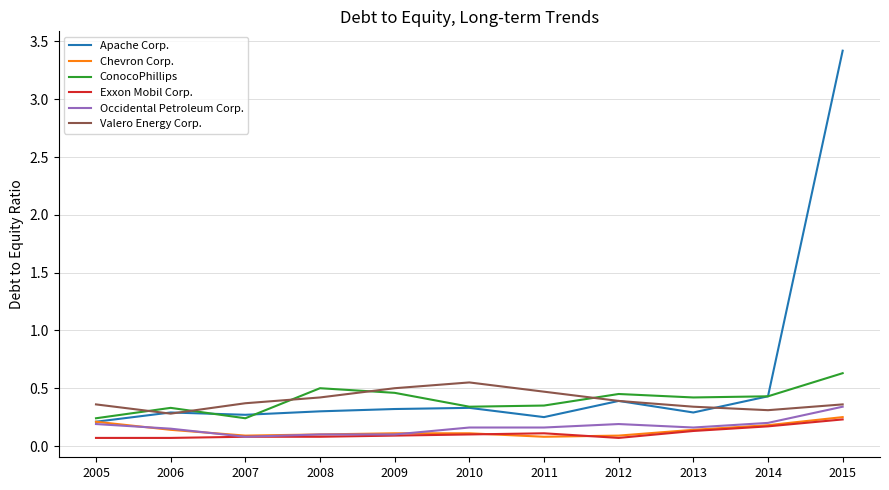

Which label corresponds to the largest value in the chart?

2015